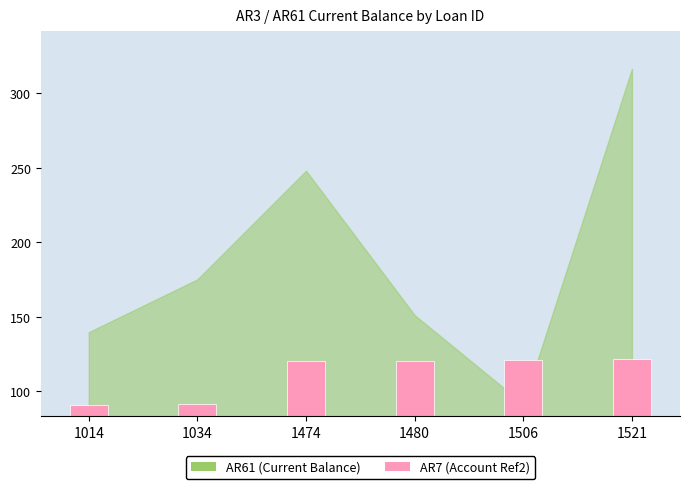

At which label does the data first exceed 120?

1474